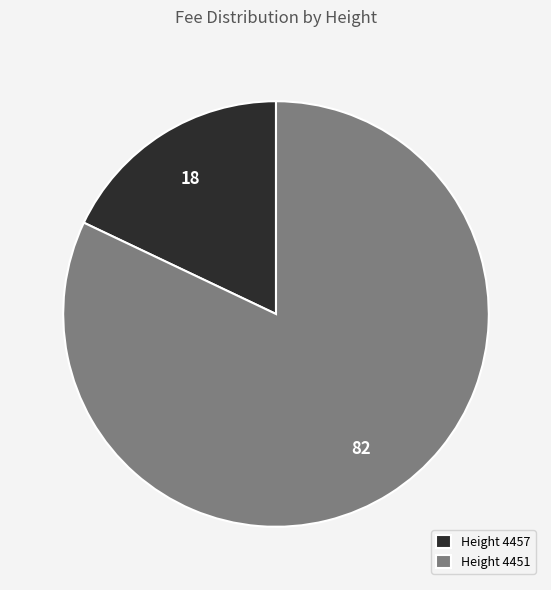

True or false: Height 4451 accounts for 82% of the total.

True